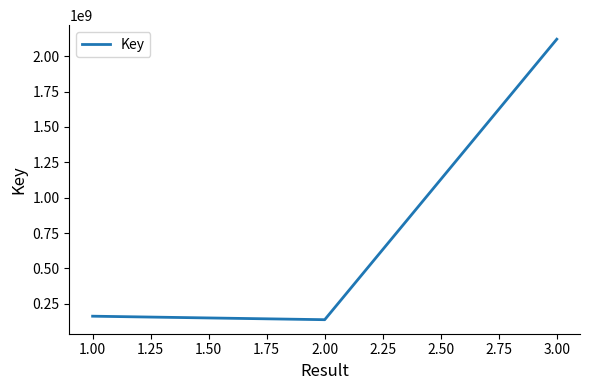

What is the greatest value displayed?

2120399806